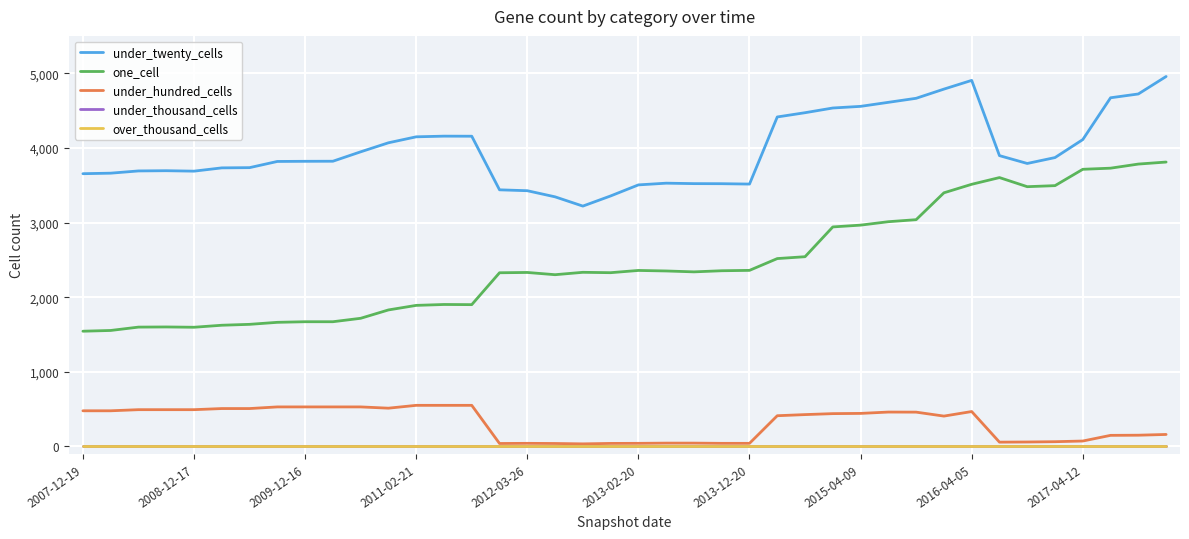

Reading left to right, list all the values displayed in this chart.

under_twenty_cells: 3654	3661	3691	3694	3688	3732	3735	3818	3820	3821	3947	4068	4148	4157	4156	3438	3426	3344	3220	3356	3504	3527	3521	3520	3515	4414	4471	4534	4556	4610	4664	4787	4904	3896	3791	3870	4111	4671	4722	4956
one_cell: 1544	1554	1599	1601	1597	1624	1636	1663	1671	1671	1717	1829	1890	1902	1900	2327	2331	2301	2333	2328	2358	2351	2339	2354	2359	2517	2542	2941	2965	3011	3038	3398	3512	3602	3480	3494	3713	3728	3783	3810
under_hundred_cells: 478	478	493	493	493	508	508	530	530	530	530	513	551	551	551	40	42	40	35	41	42	45	45	42	42	412	427	440	443	461	460	407	468	58	60	64	73	149	151	161
under_thousand_cells: 0	0	0	0	0	0	0	0	0	0	0	0	0	0	0	0	0	0	0	0	0	0	0	0	0	0	0	0	0	0	0	0	0	0	0	0	0	0	0	0
over_thousand_cells: 0	0	0	0	0	0	0	0	0	0	0	0	0	0	0	0	0	0	0	0	0	0	0	0	0	0	0	0	0	0	0	0	0	0	0	0	0	0	0	0